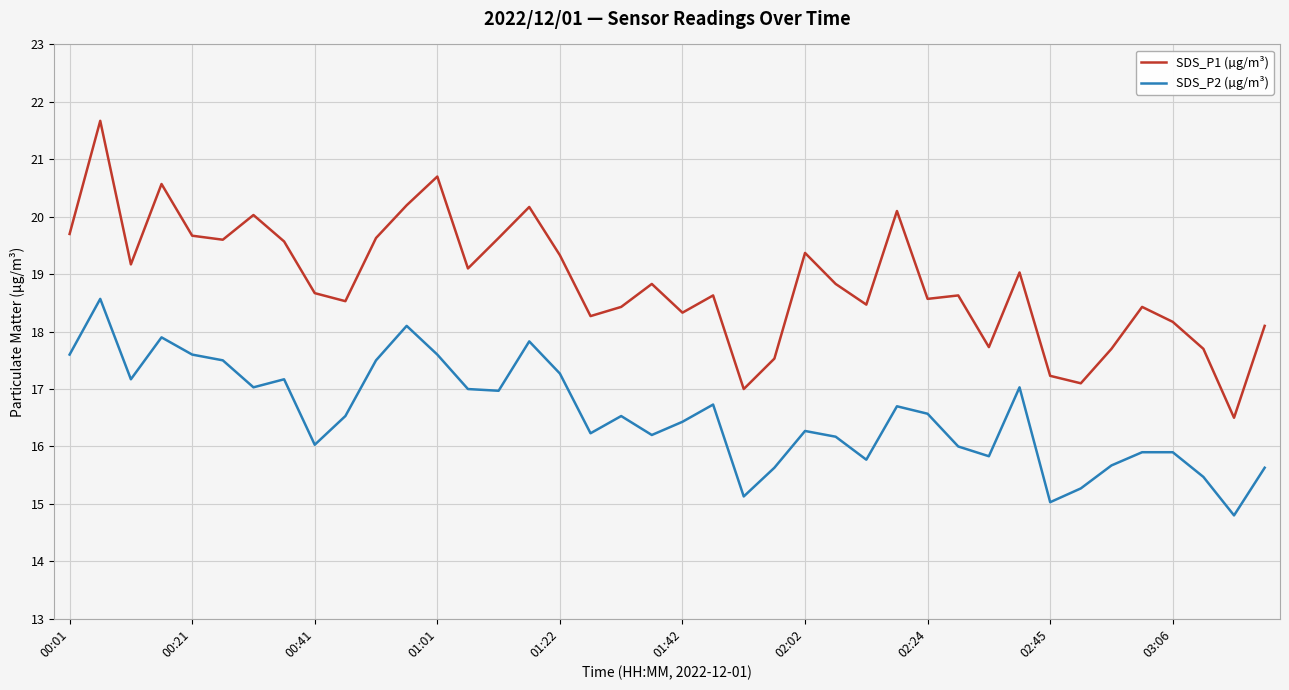

Which series has the largest total across all categories?

SDS_P1 (µg/m³)